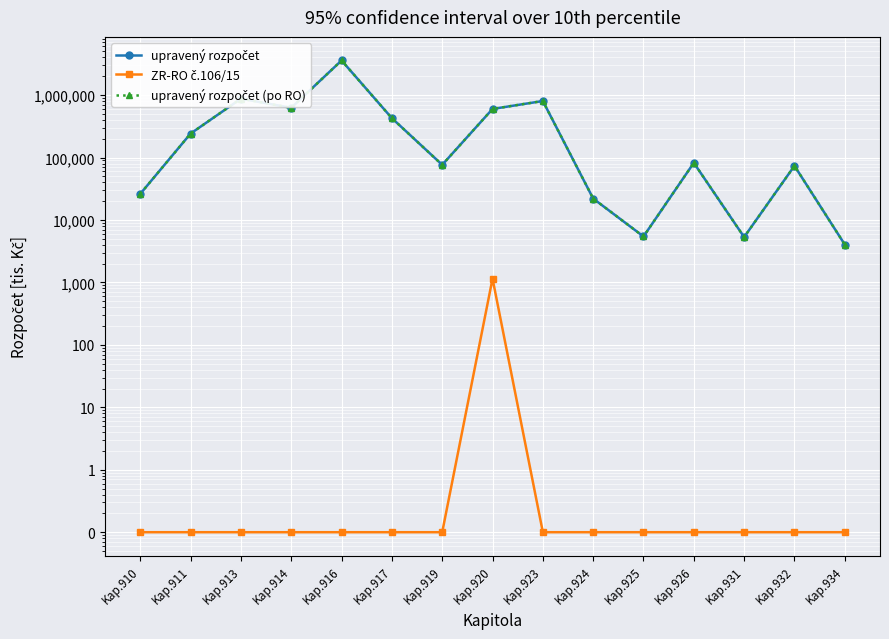

What is the spread (max minus min) of values at Kap.932?

73602.1